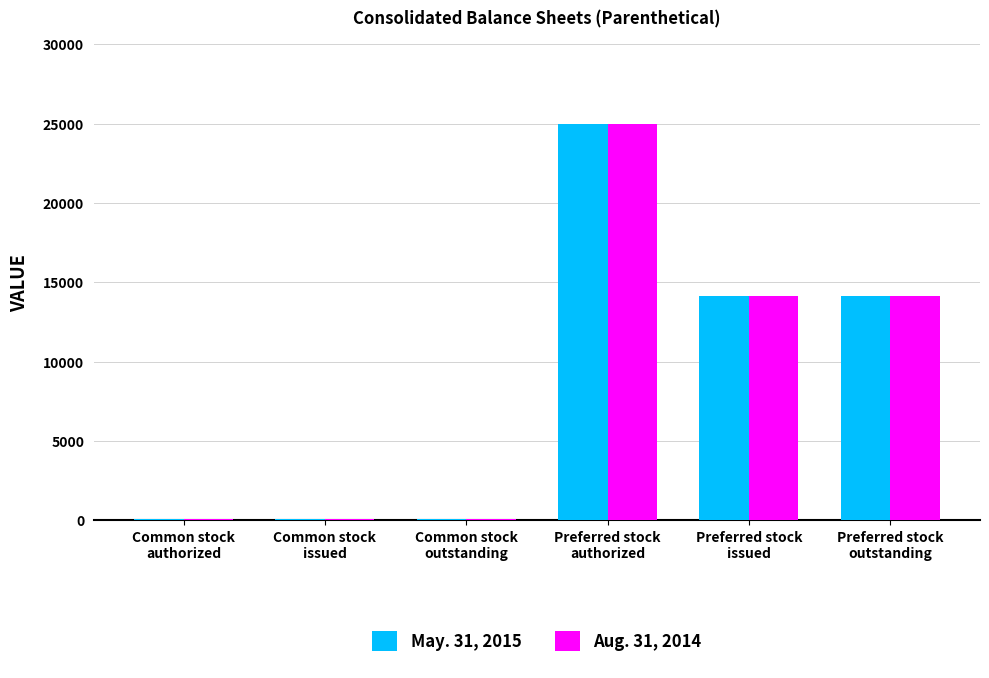

What are all the series names shown in the legend?

May. 31, 2015, Aug. 31, 2014